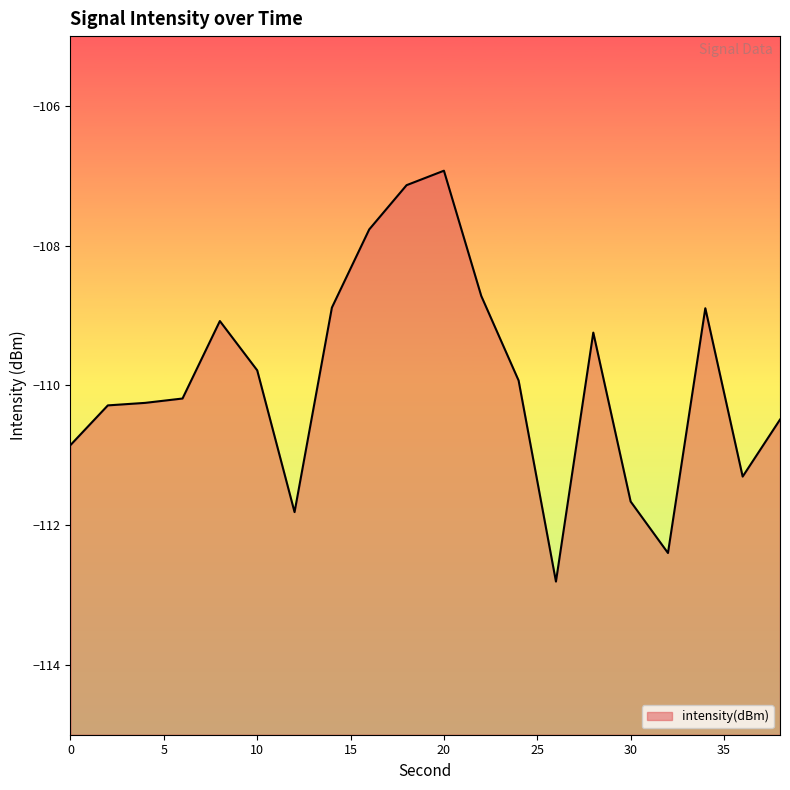

Reading right to left, transcribe all the data shown in this chart.

-110.5	-111.3	-108.9	-112.4	-111.7	-109.2	-112.8	-109.9	-108.7	-106.9	-107.1	-107.8	-108.9	-111.8	-109.8	-109.1	-110.2	-110.2	-110.3	-110.9